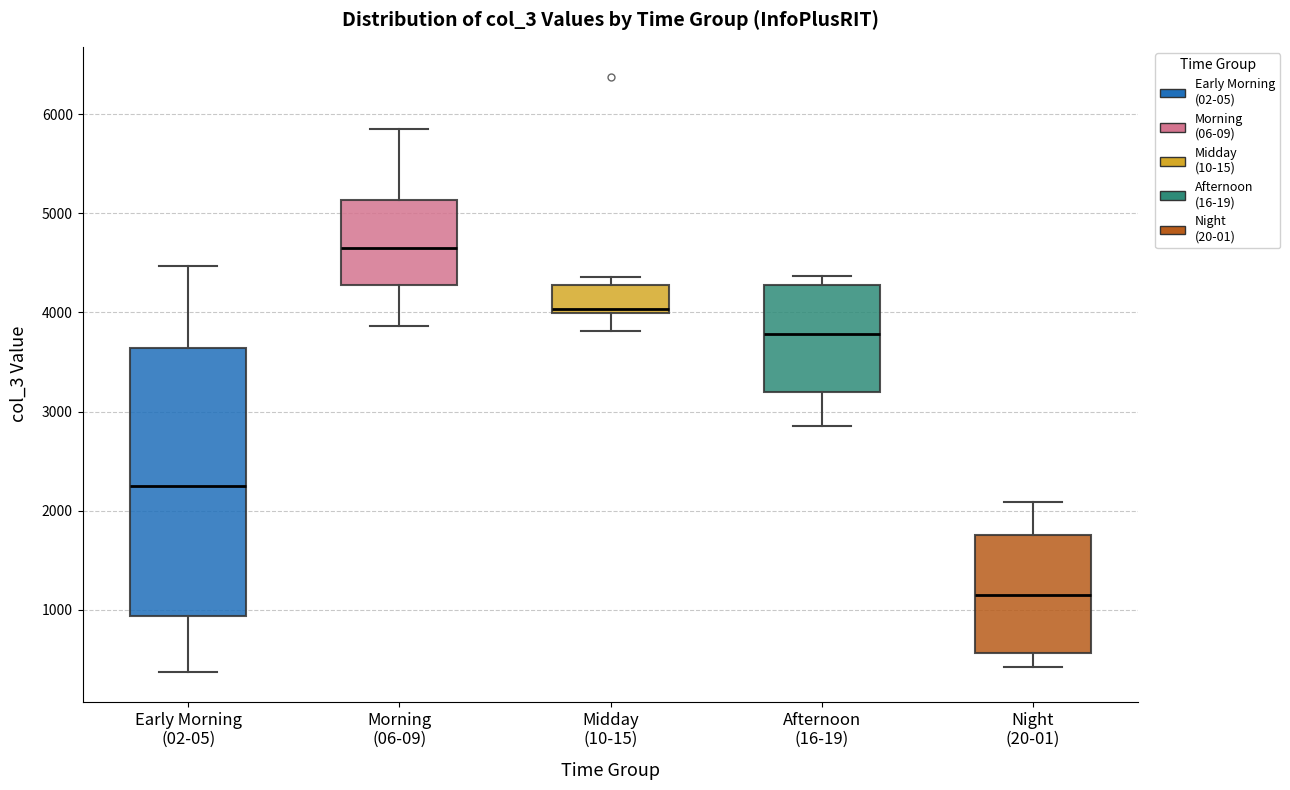

Where does the median line of the box for Afternoon (16-19) sit on the y-axis? The values are not printed on the chart, so give them approximately, as read against the axis.

3800